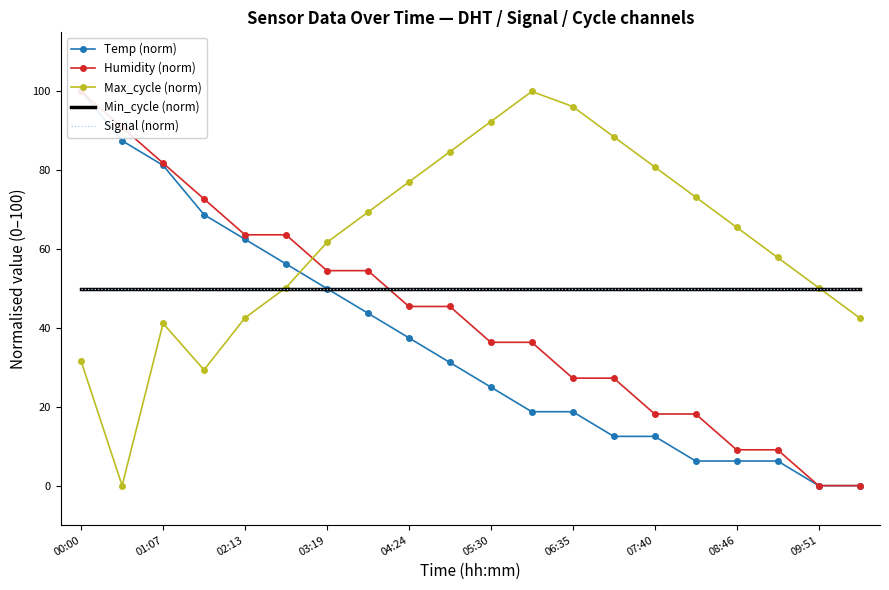

How many values in Max_cycle (norm) are above zero?

19